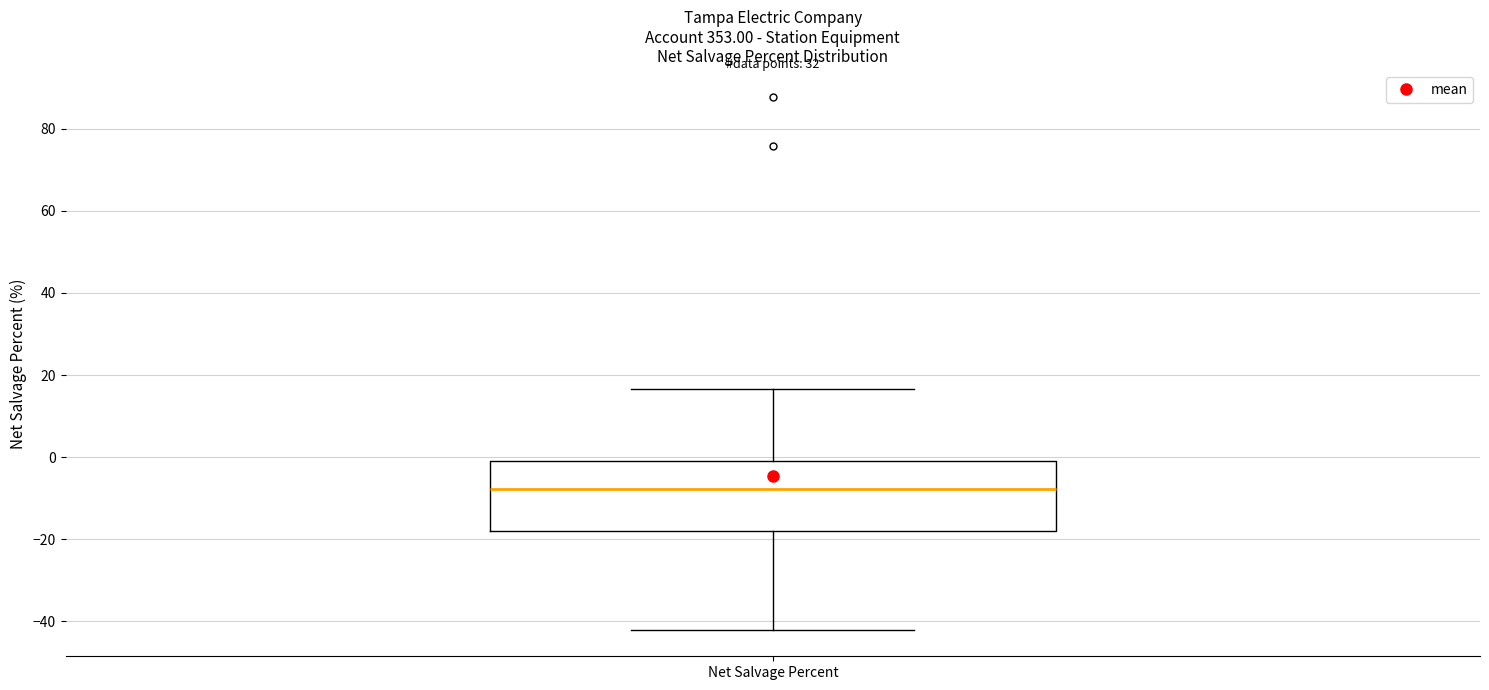

Read this box plot against the y-axis: the position of the median line, the range covered by the box, and the ends of both whiskers. The values are not printed on the chart, so give them approximately, as read against the axis.

median -8, box -18 to -2, whiskers -42 to 16